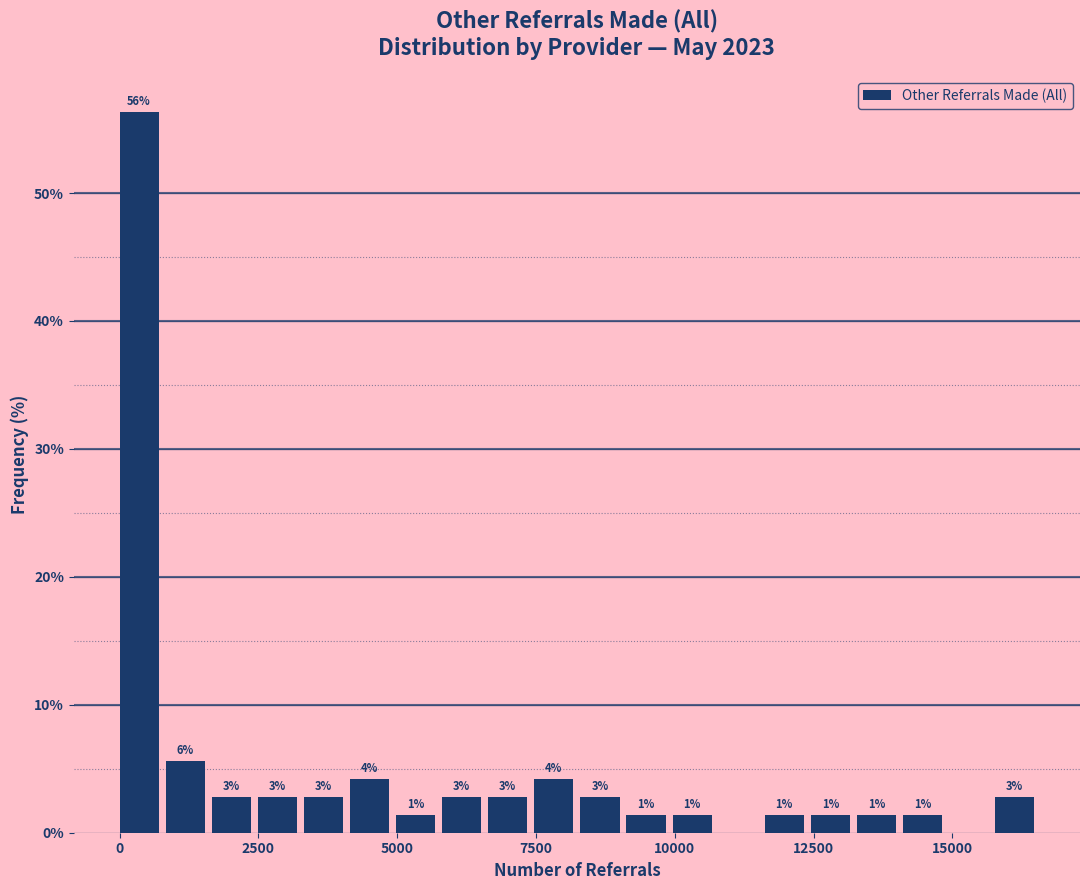

Around what value on the x-axis is the tallest bar? Give the approximate position of its centre, as read against the axis.

500